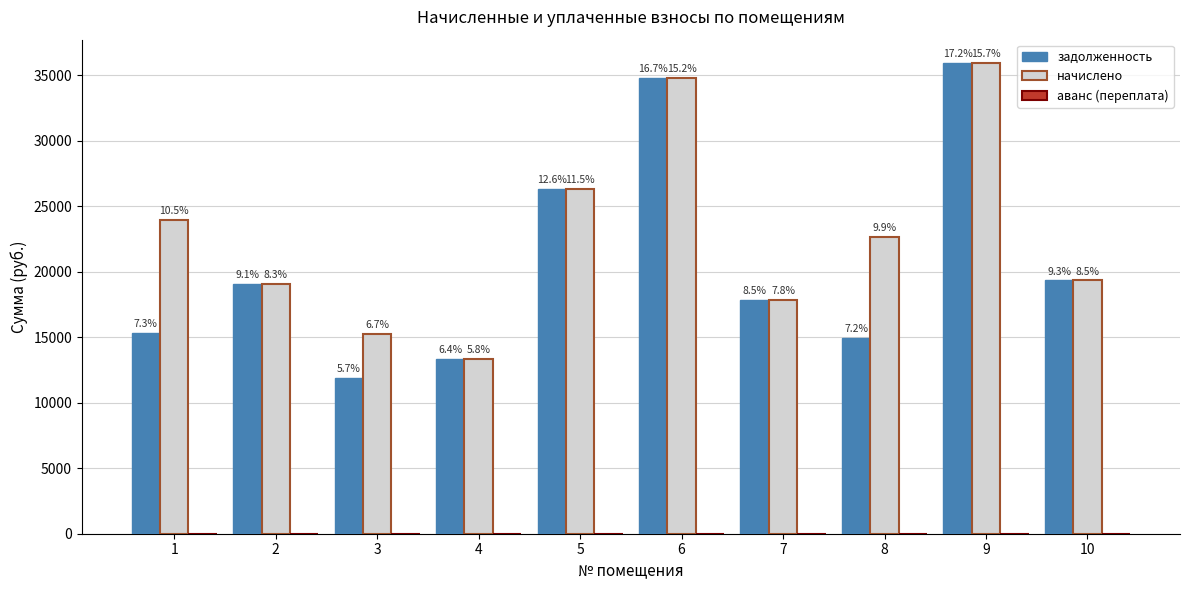

Reading left to right, list all the values displayed in this chart.

задолженность: 15288.5	19054.8	11872.9	13357.9	26323.0	34809.1	17836.8	14951.2	35909.3	19329.6
начислено: 23965.7	19054.8	15243.8	13357.9	26323.0	34809.1	17836.8	22629.8	35909.3	19329.6
аванс (переплата): 0.0	0.0	0.0	0.0	0.0	0.0	0.0	0.0	0.0	0.0